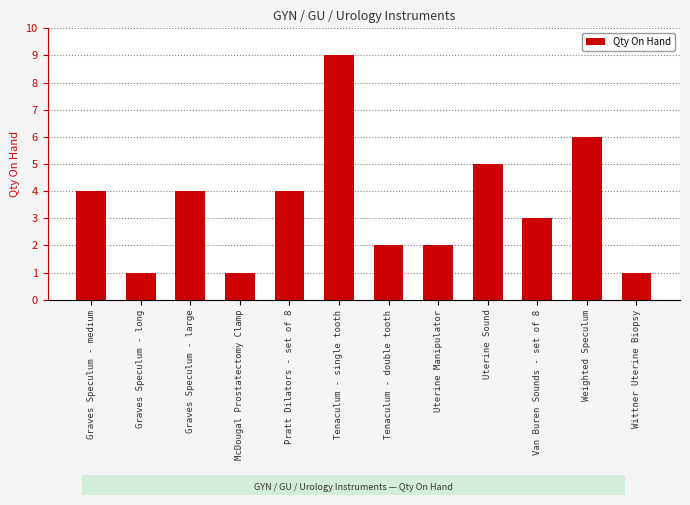

What is the difference between the maximum and minimum values?

8